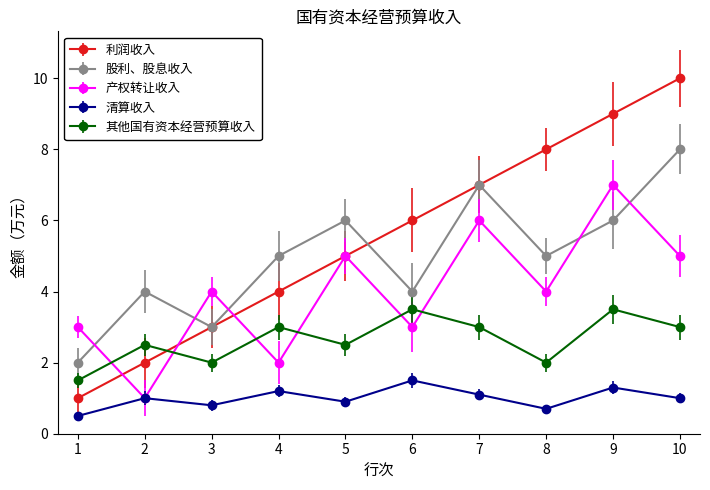

True or false: 清算收入 has a value of 0.1 at 1.

False